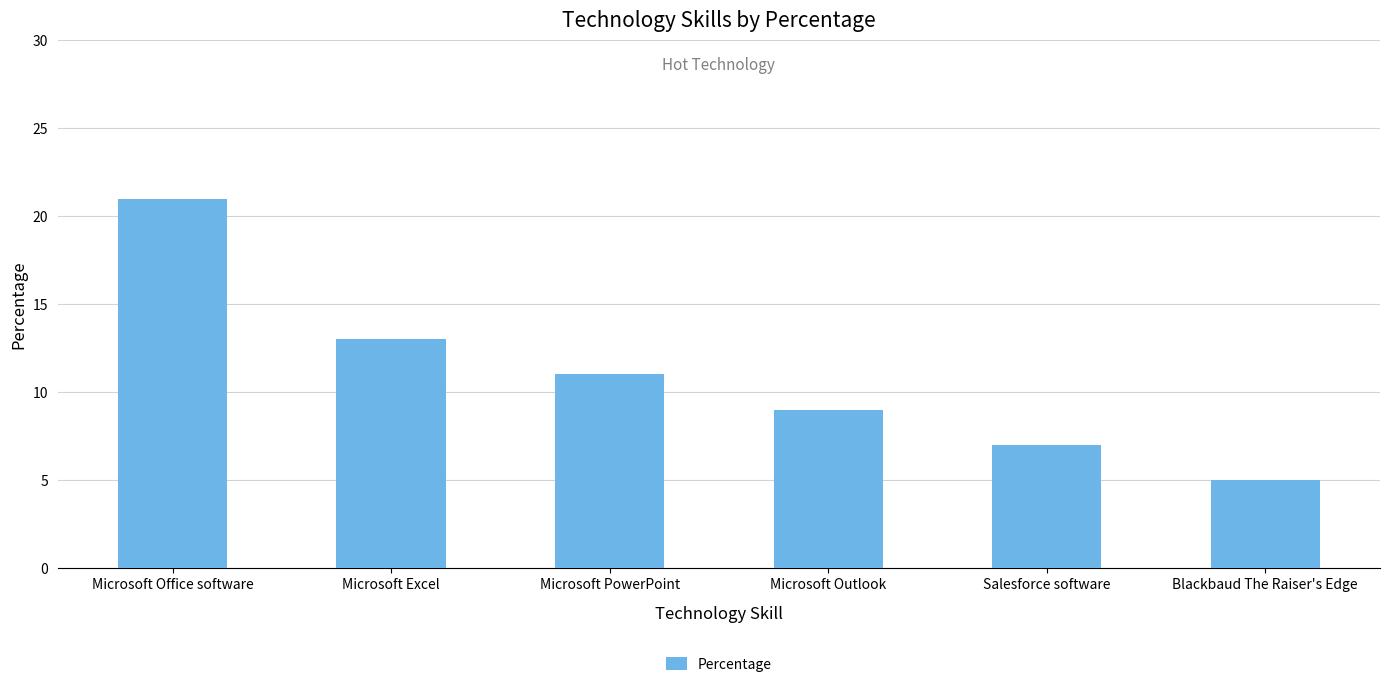

What is the difference between the second highest and minimum values?

8